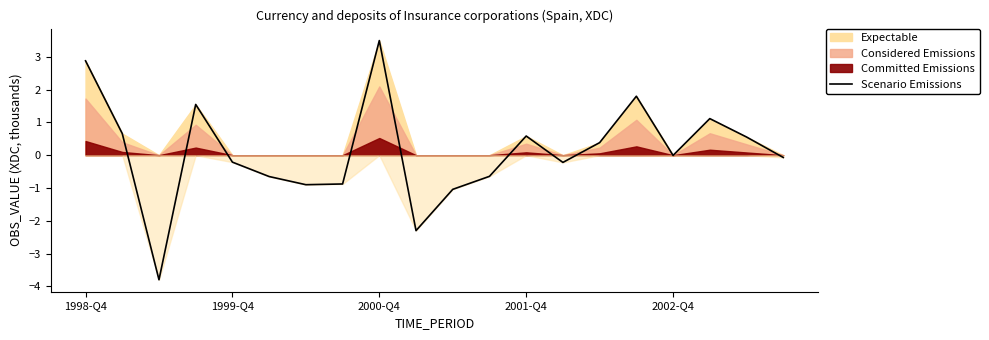

What is the difference between the second highest and minimum values?

6.7